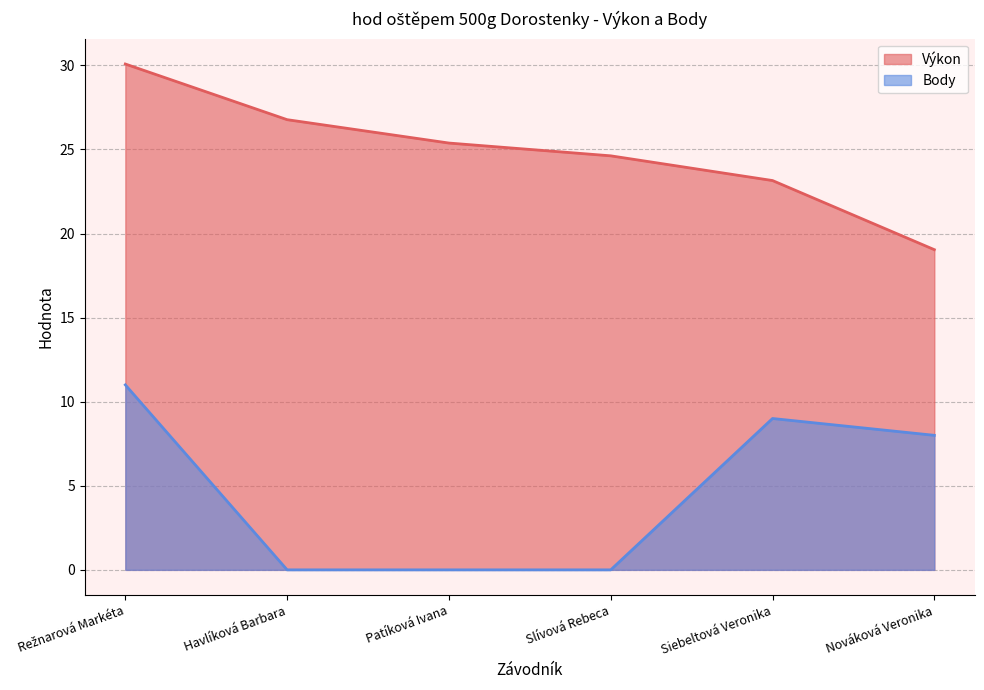

What is the difference between the Výkon values at Patíková Ivana and Slívová Rebeca?

0.8